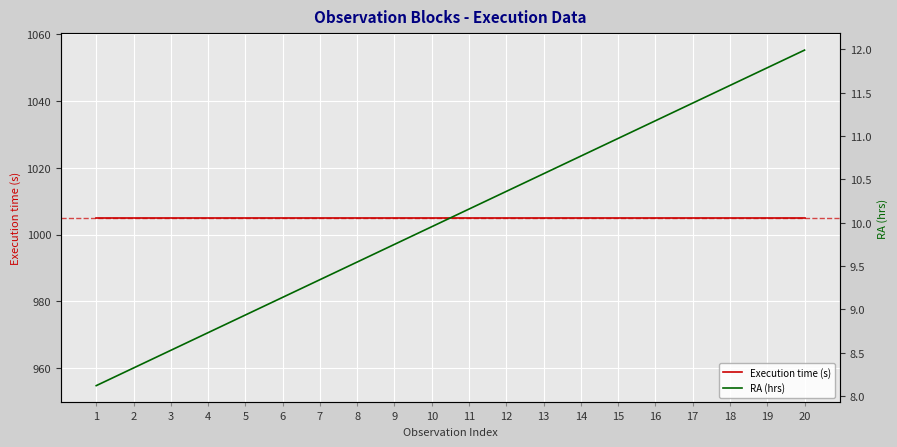

At which category is the sum across all series the highest?

20